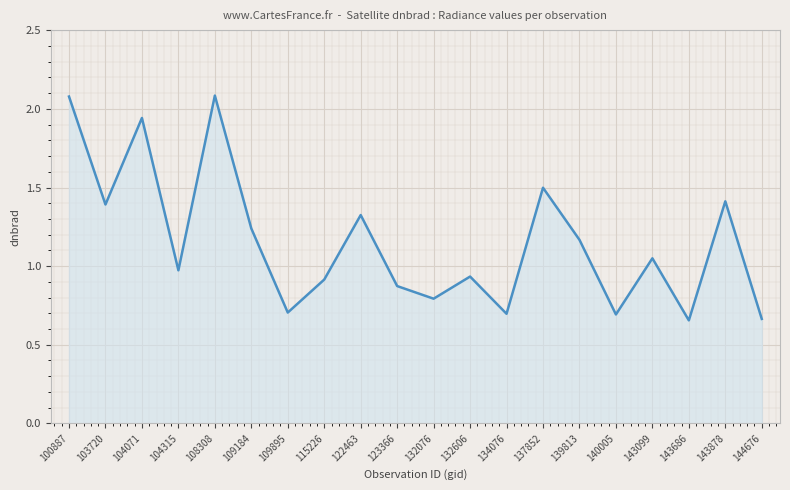

How many values exceed 1?

10